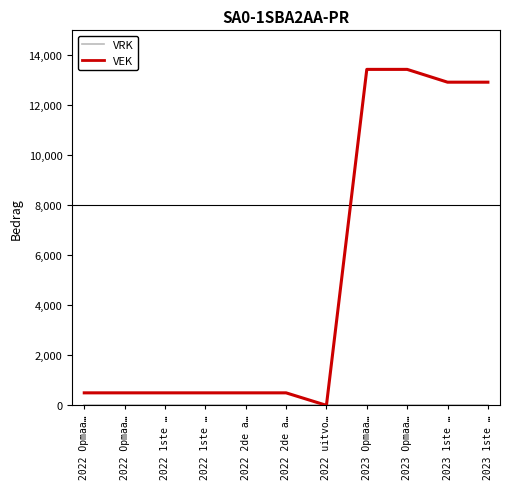

Between 2022 Opmaa… and 2022 2de a…, which series saw the biggest shift?

VRK